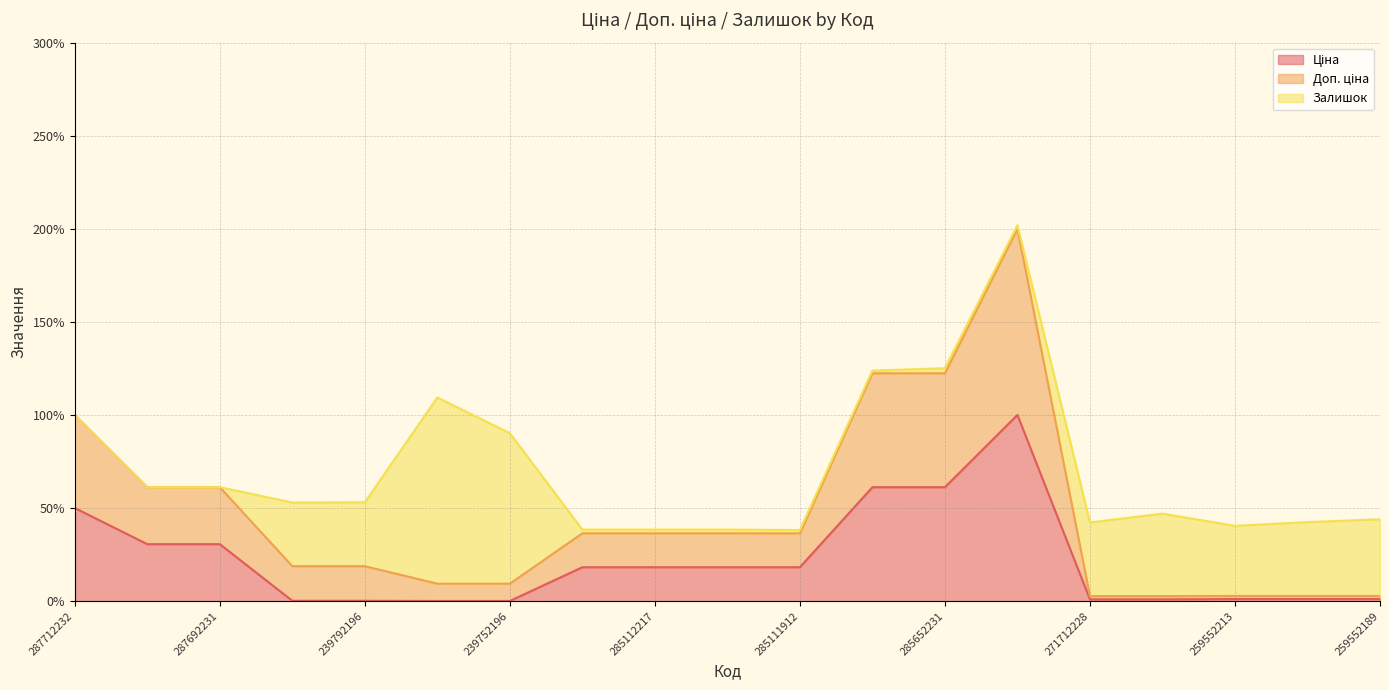

True or false: Ціна and Доп. ціна intersect in this chart.

False